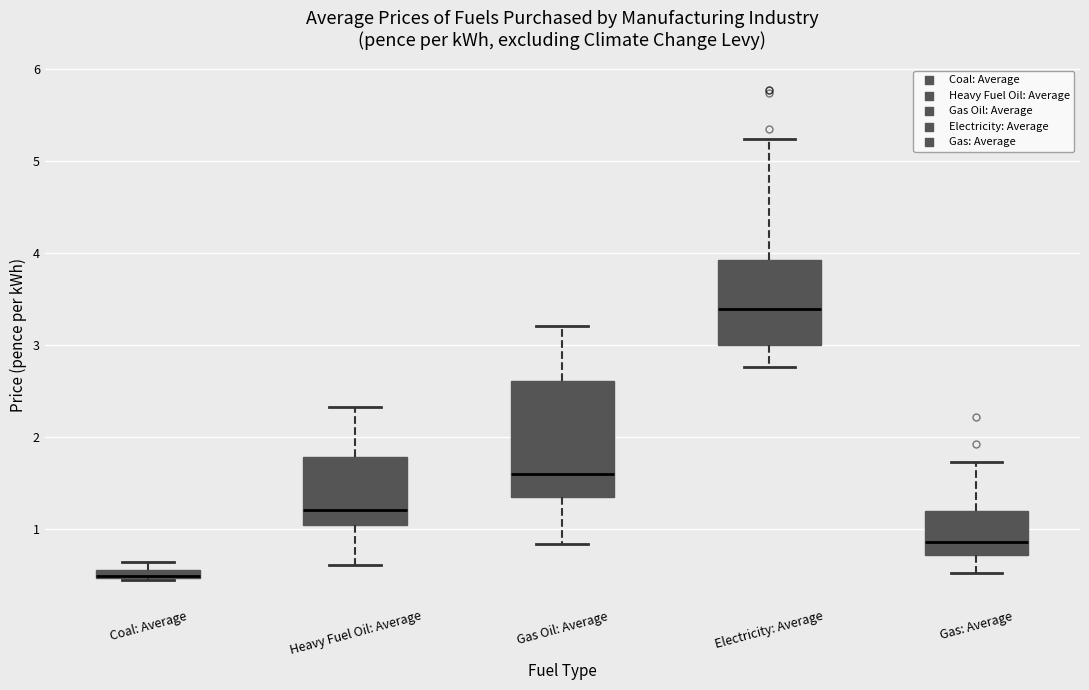

Where does the lower whisker of the box for Gas: Average end on the y-axis? The values are not printed on the chart, so give them approximately, as read against the axis.

0.5